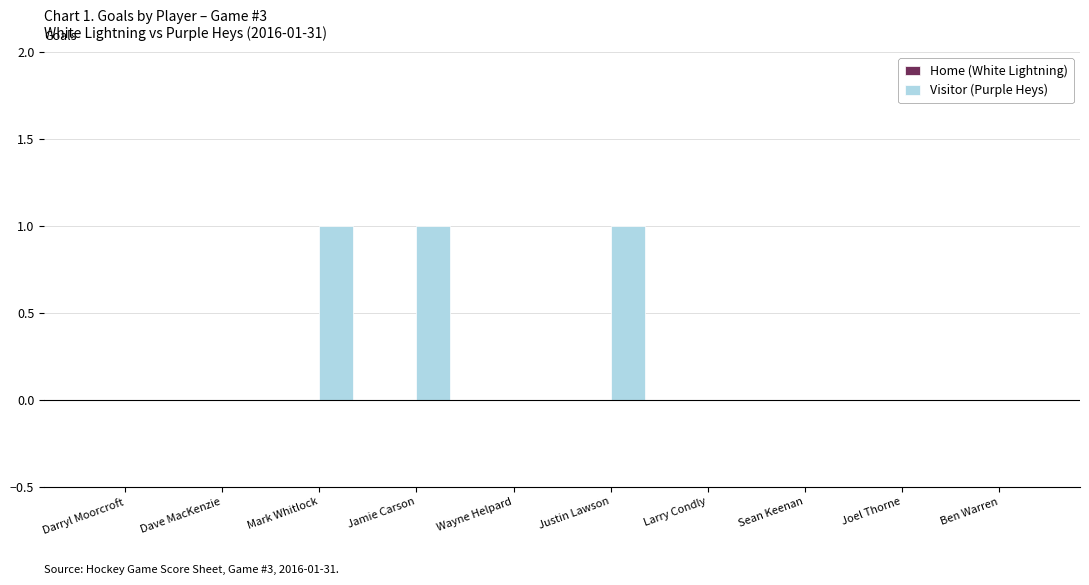

Count the number of categories in the chart.

10